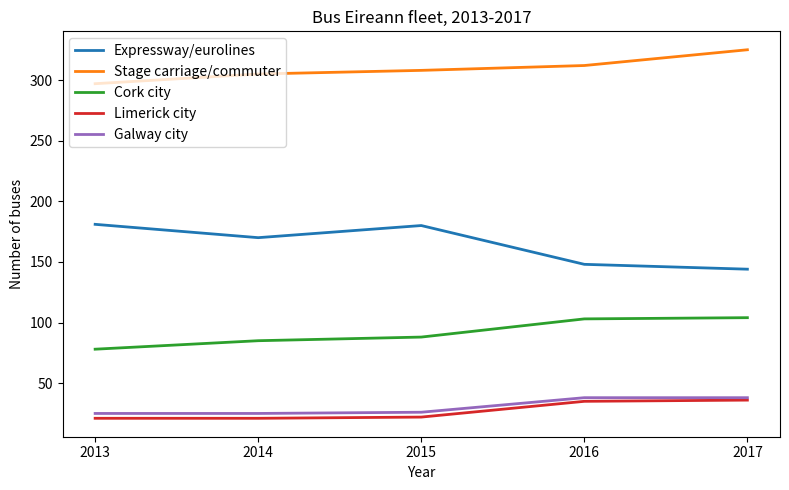

What is the total value across all series at 2017?

647